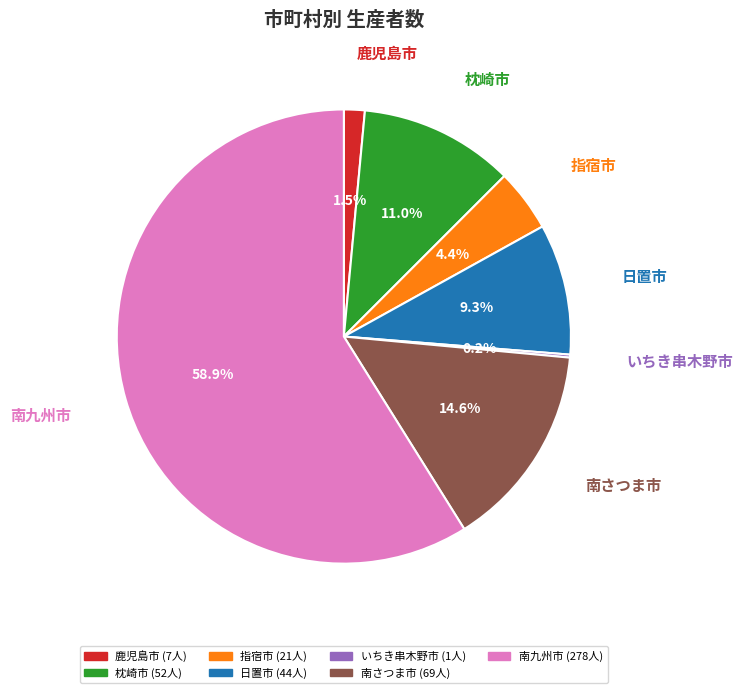

Combined, do 鹿児島市 and 指宿市 account for over 50%?

No